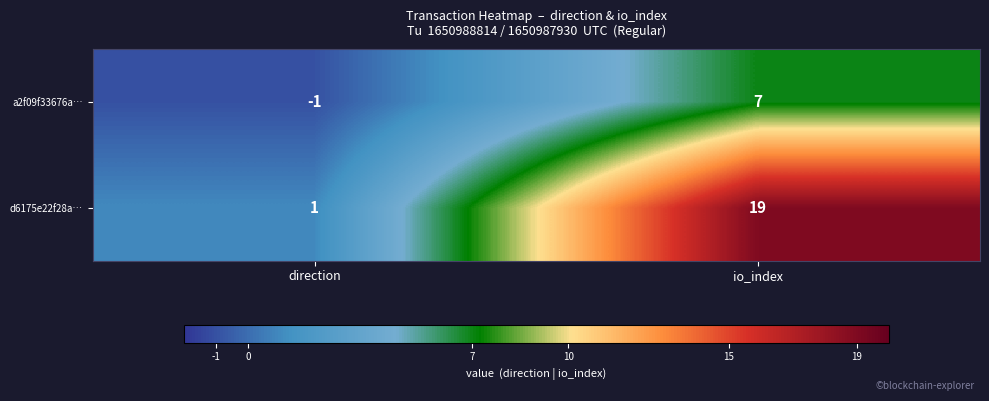

Rank the series by their maximum value, from lowest to highest.

a2f09f33676a…, d6175e22f28a…